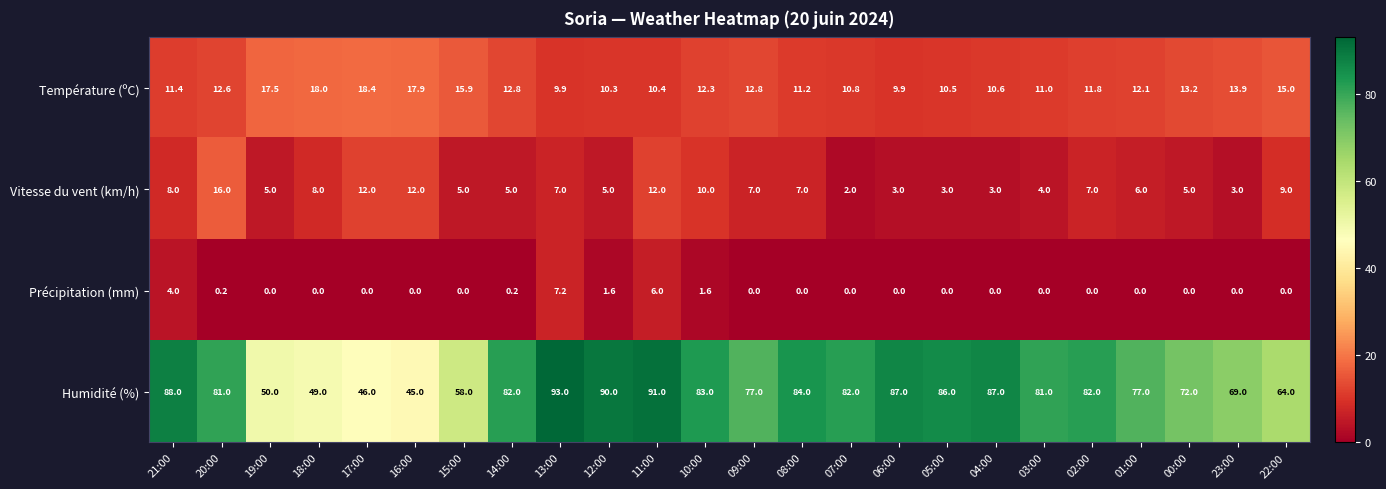

Where is Précipitation (mm) nearest to the value 3?

21:00